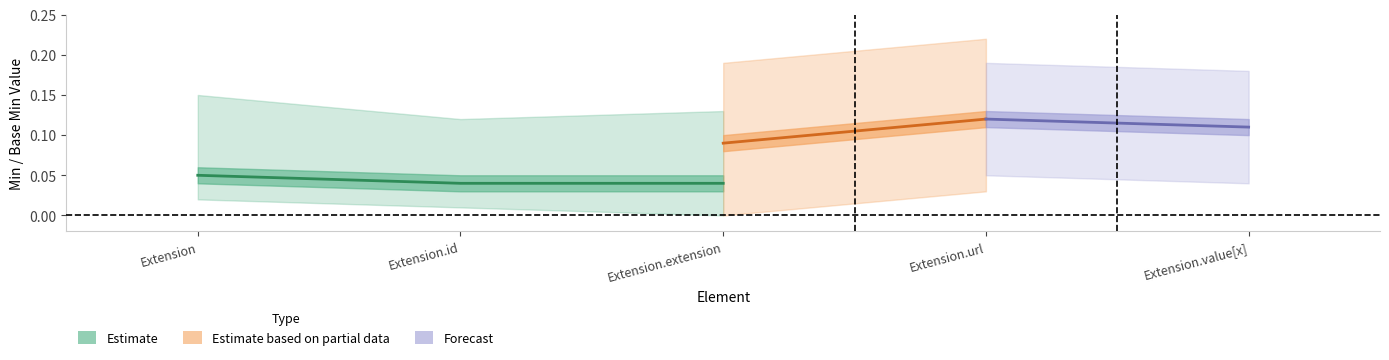

True or false: Min and Base Min cross at least once.

False